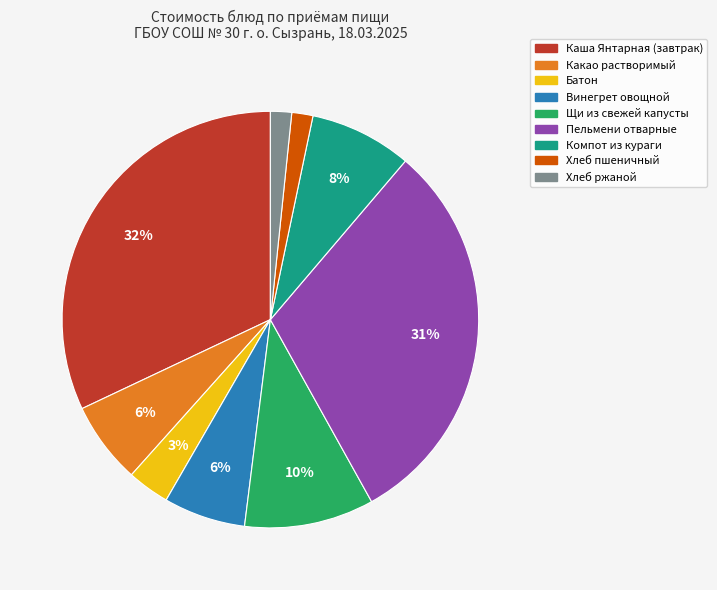

To the nearest percent, what is the difference between the largest and smallest slice percentages?

30%